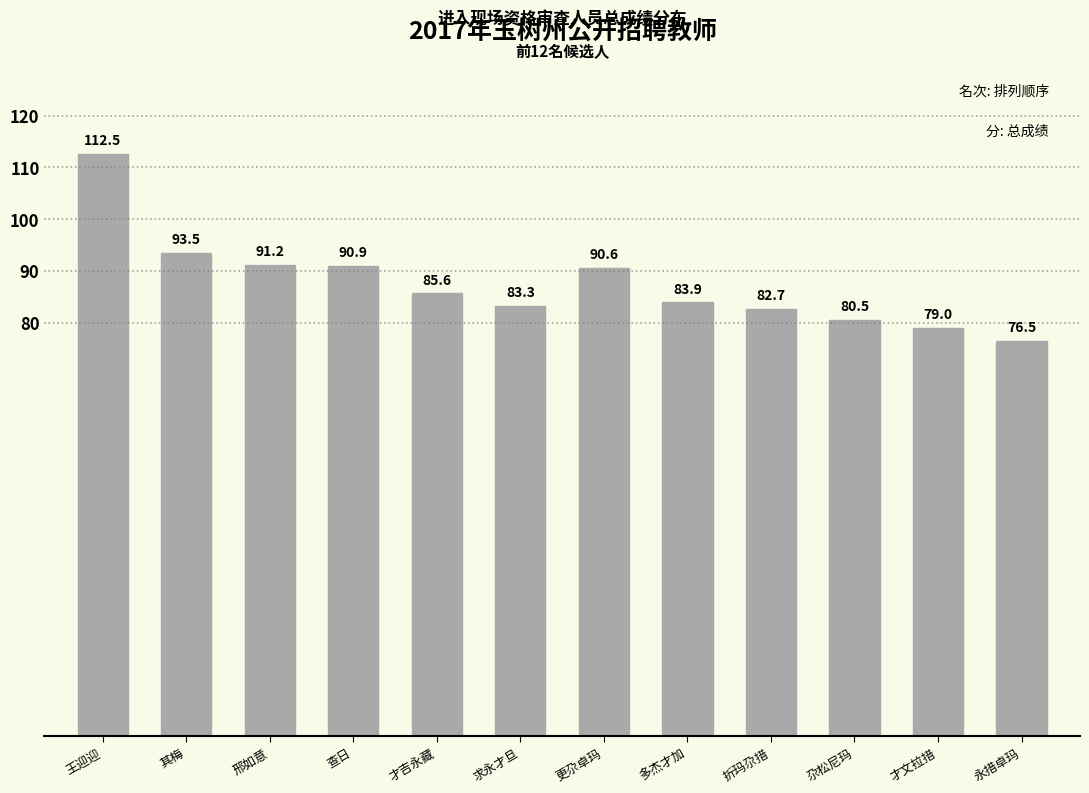

How many data points are less than 85?

6